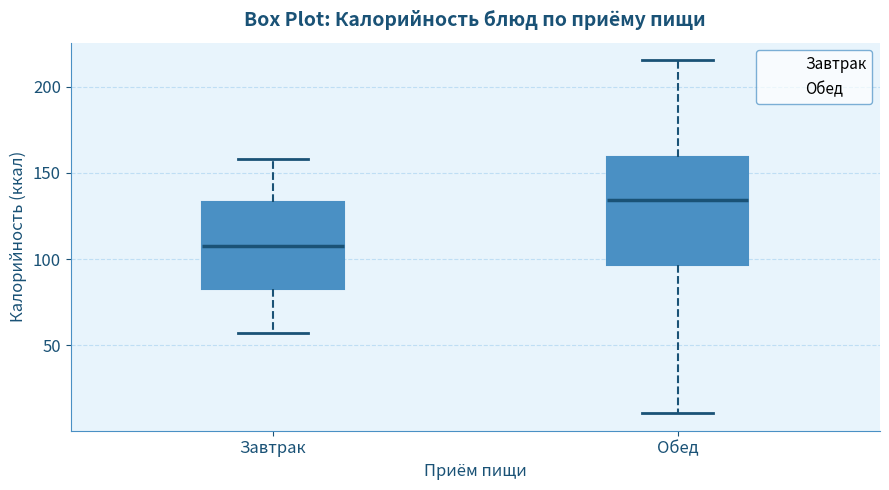

Reading left to right, read every box against the y-axis: the position of its median line, the range the box covers, and the ends of its whiskers. The values are not printed on the chart, so give them approximately, as read against the axis.

Завтрак: median 110, box 80 to 135, whiskers 55 to 160
Обед: median 135, box 95 to 160, whiskers 10 to 215